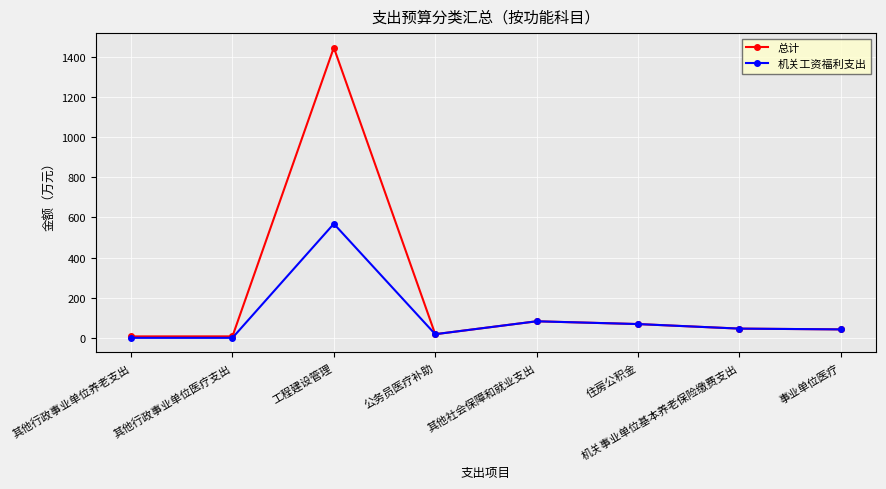

What is the spread (max minus min) of values at 其他行政事业单位医疗支出?

7.3